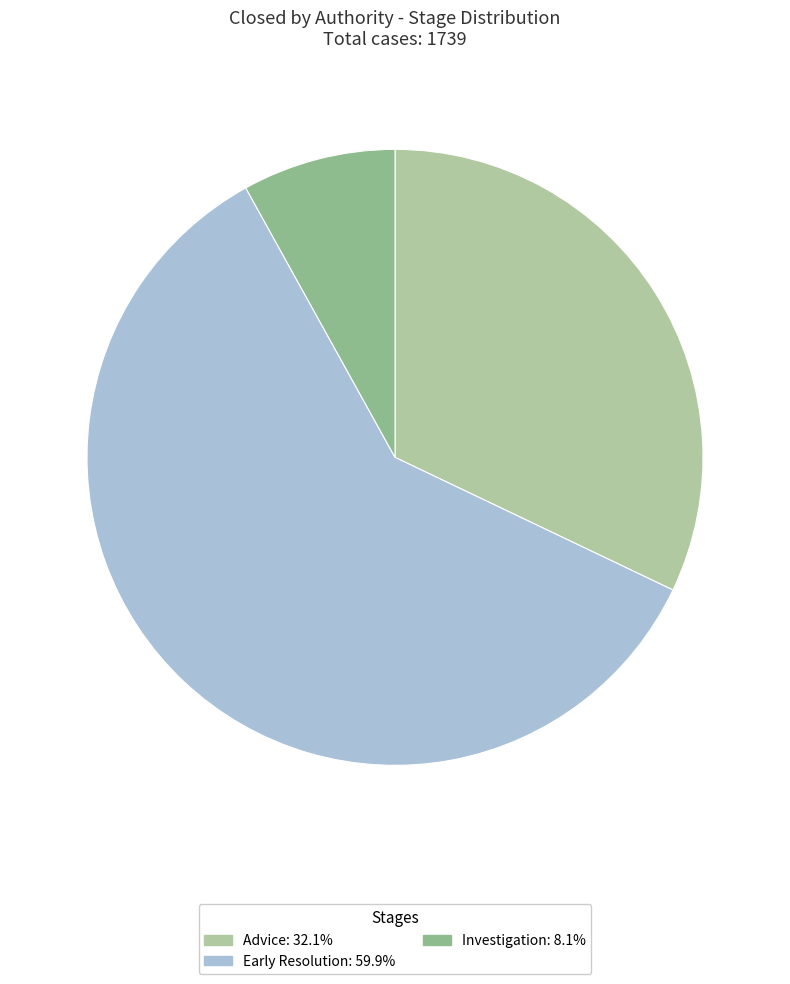

What is the majority slice?

Early Resolution